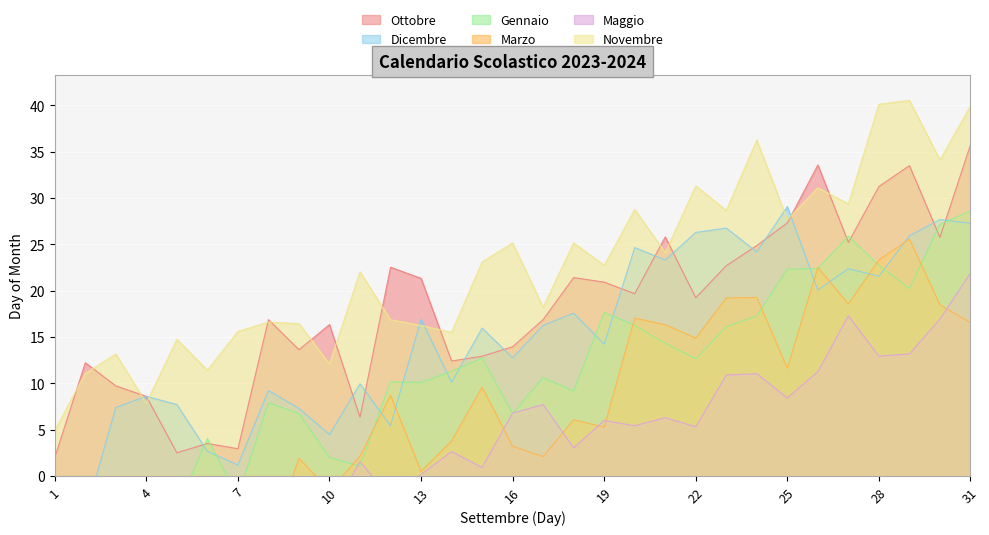

What is the highest value of the Novembre series?

40.5